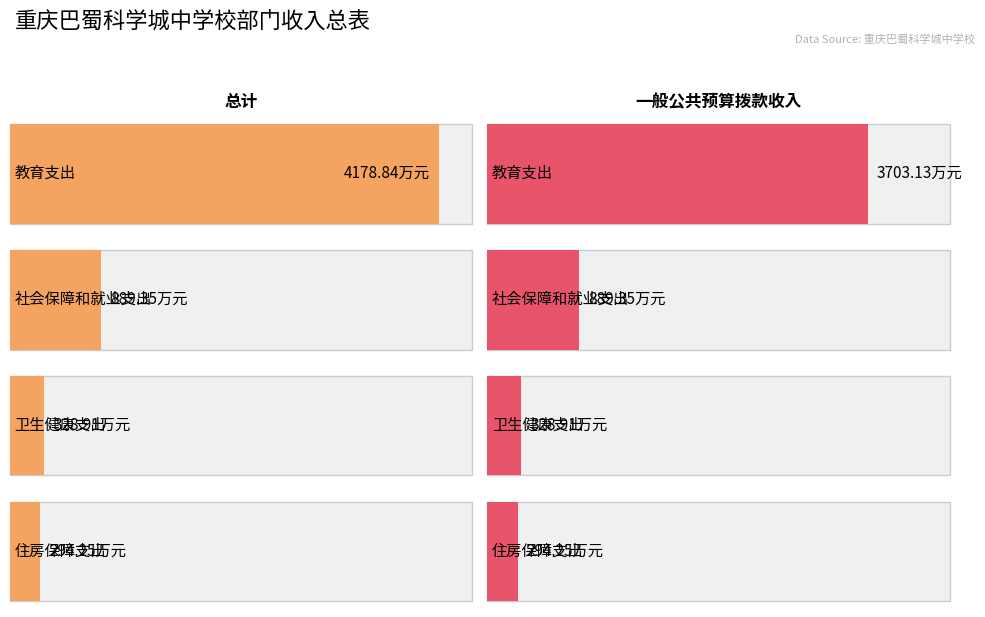

True or false: 总计 has a value of 294.2 at 住房保障支出.

True